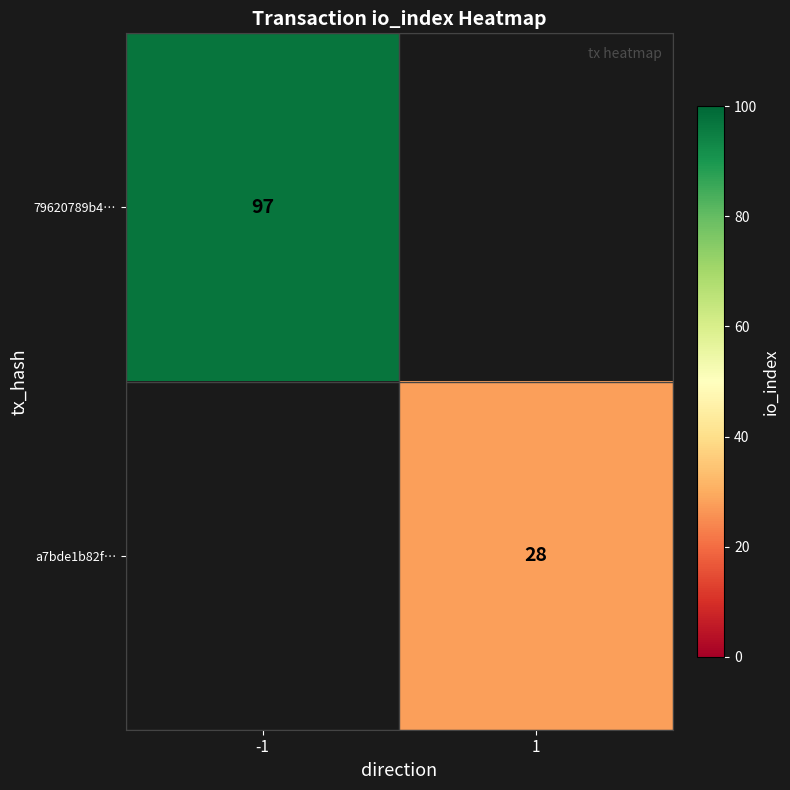

The value of a7bde1b82f… at 1 is 7. True or false?

False